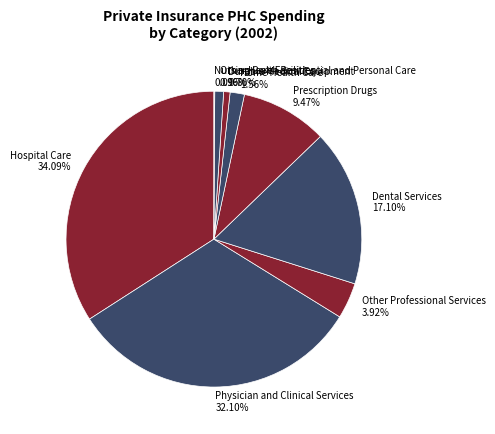

Which category has the biggest portion of the pie?

Hospital Care